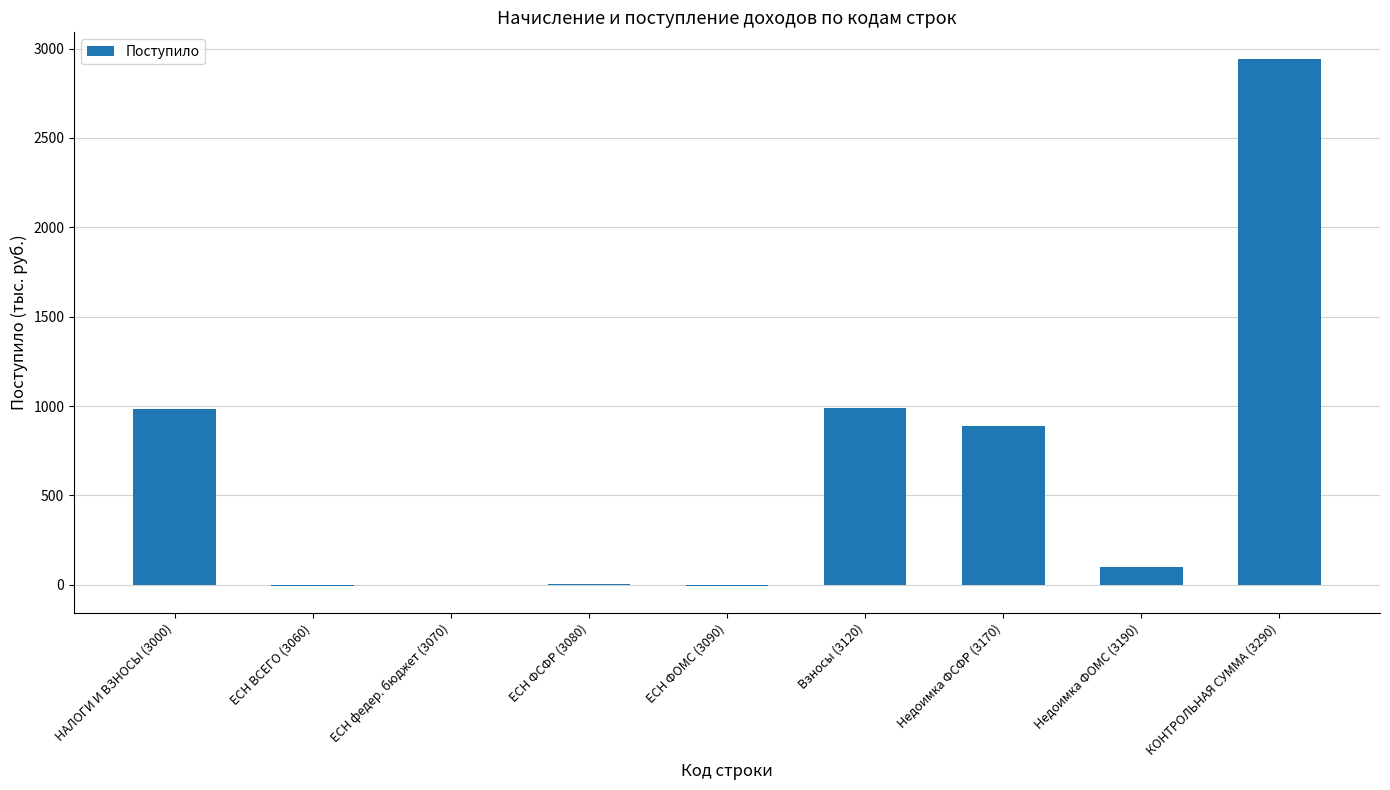

What is the average value?

654